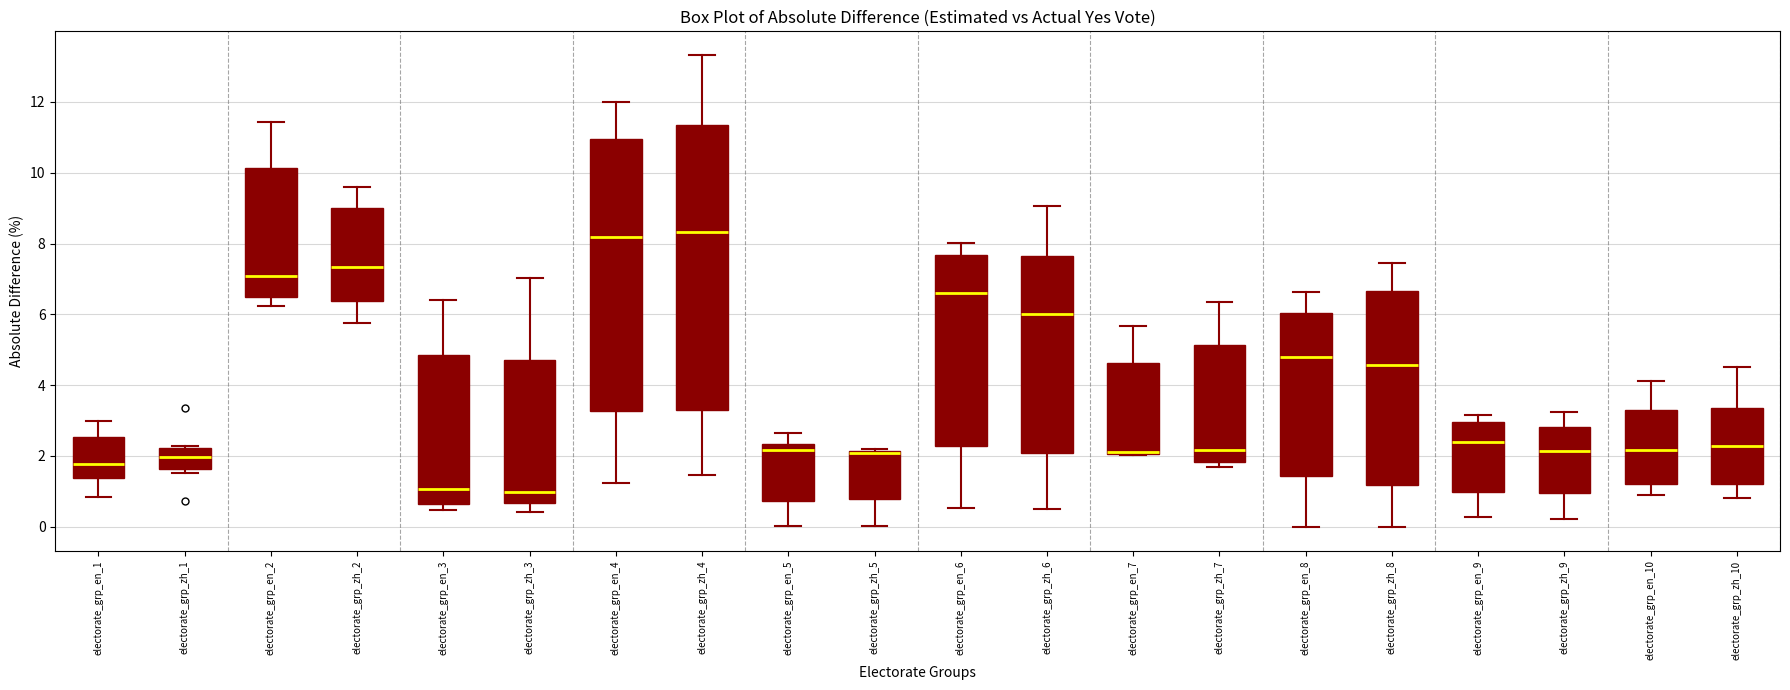

Where does the lower whisker of the box for electorate_grp_zh_5 end on the y-axis? The values are not printed on the chart, so give them approximately, as read against the axis.

0.0